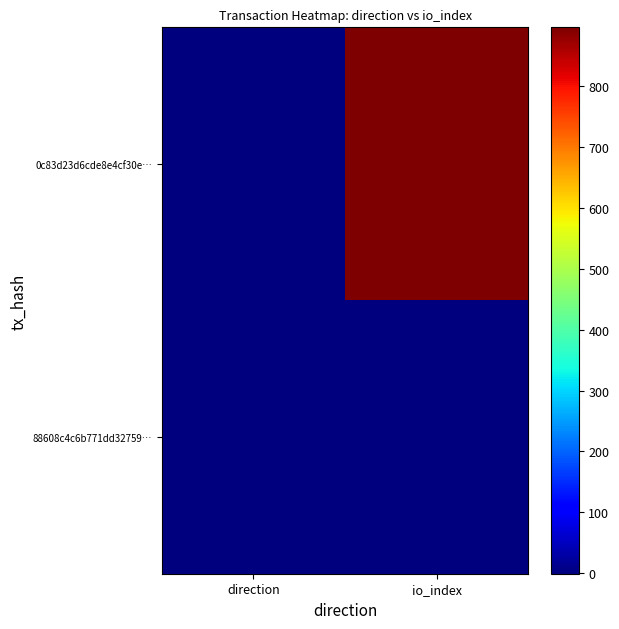

List the series in order of their peak value, highest first.

0c83d23d6cde8e4cf30e…, 88608c4c6b771dd32759…